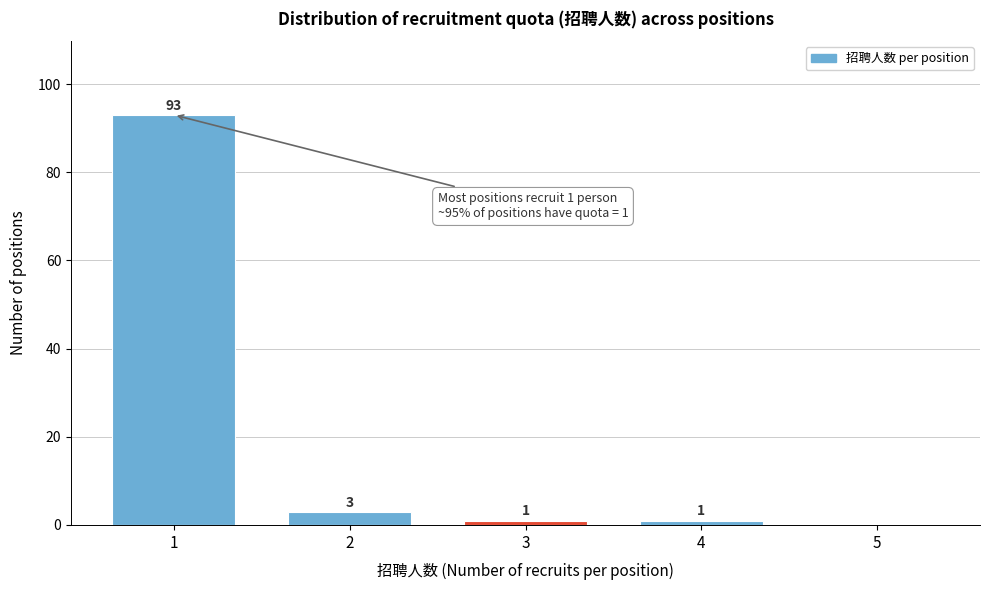

Reading left to right, extract all data points from this chart.

1=93	2=3	3=1	4=1	5=0